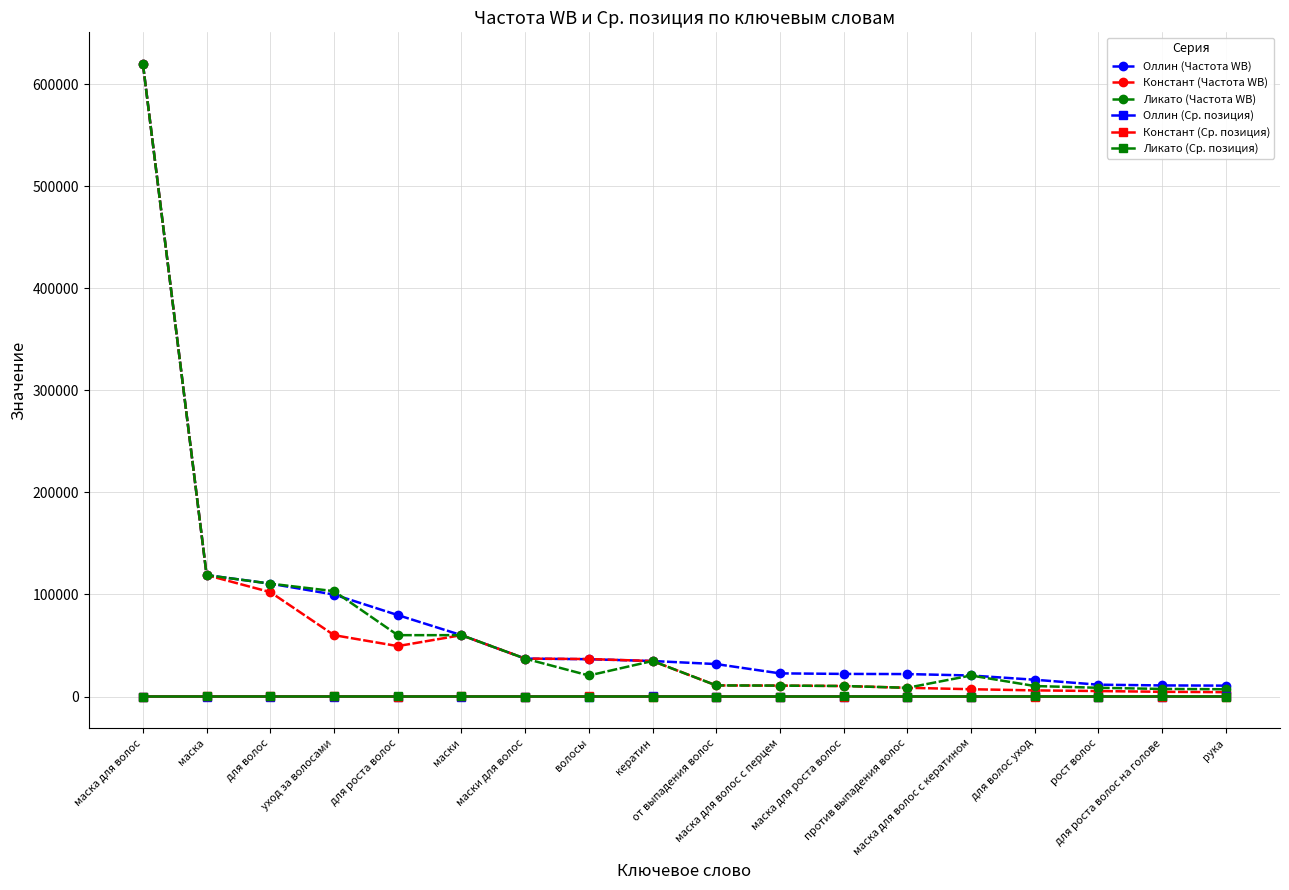

What are all the series names shown in the legend?

Оллин (Частота WB), Констант (Частота WB), Ликато (Частота WB), Оллин (Ср. позиция), Констант (Ср. позиция), Ликато (Ср. позиция)